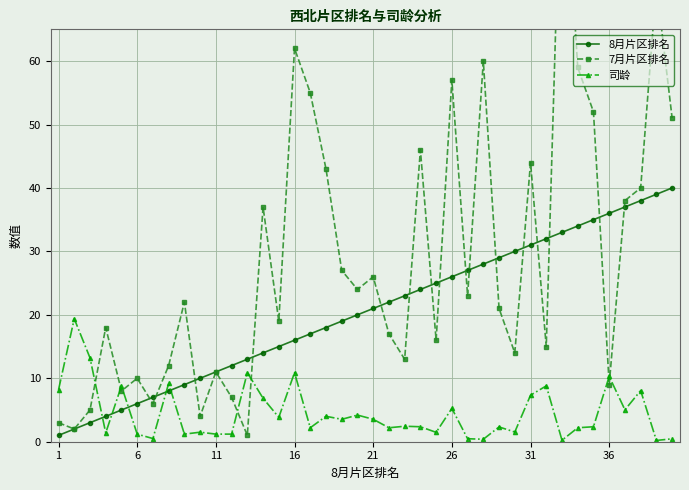

Does the chart display data point markers on the line(s)?

Yes